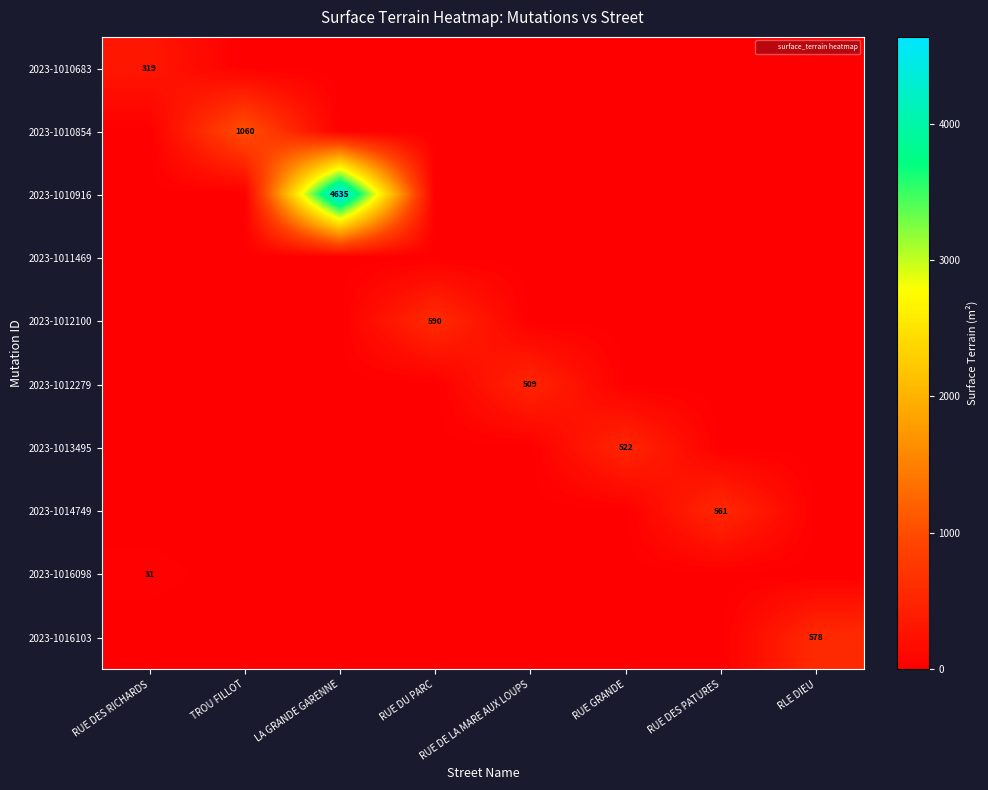

List the series in order of their peak value, lowest first.

2023-1011469, 2023-1016098, 2023-1010683, 2023-1012279, 2023-1013495, 2023-1014749, 2023-1016103, 2023-1012100, 2023-1010854, 2023-1010916